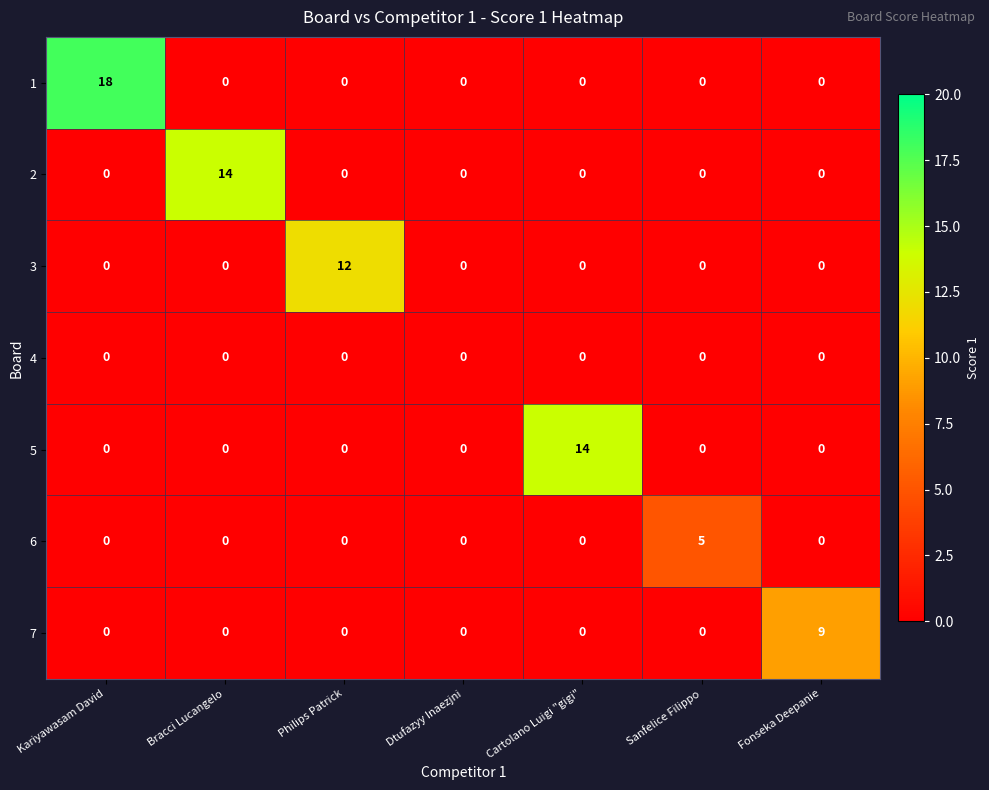

How many positive values does the 7 series have?

1